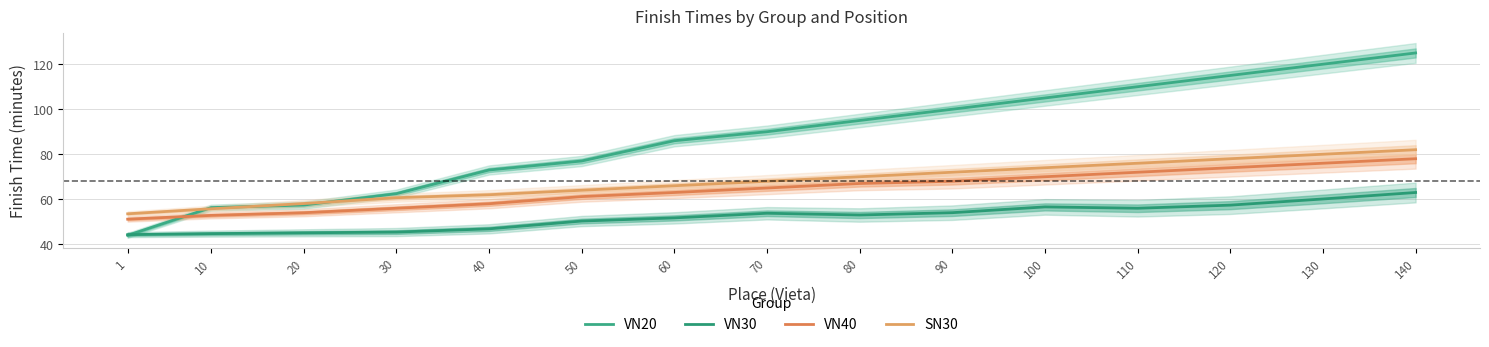

What is the value of the VN30 point at the 9th from the left?

53.0